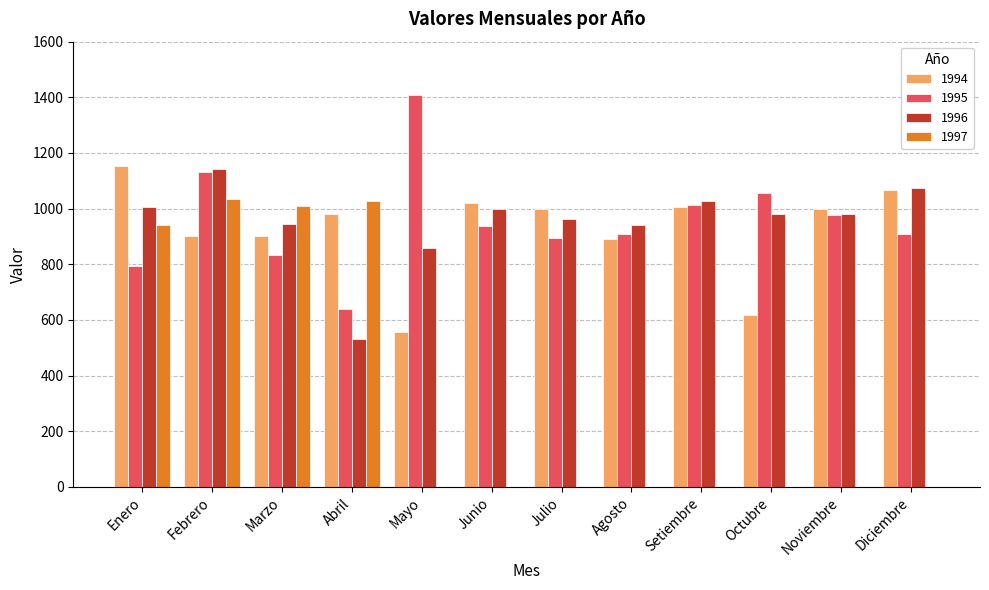

True or false: 1997 has a value of 589 at Abril.

False